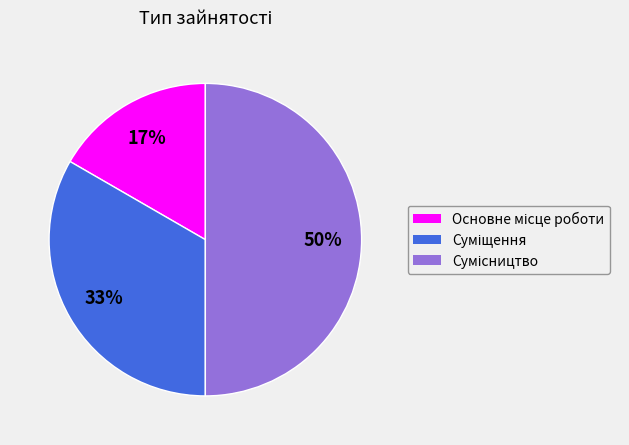

How many segments does this pie chart have?

3